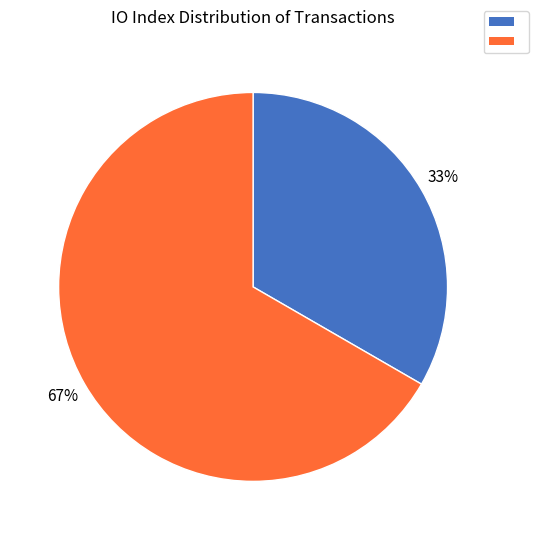

To the nearest percent, what is the average slice percentage?

50%